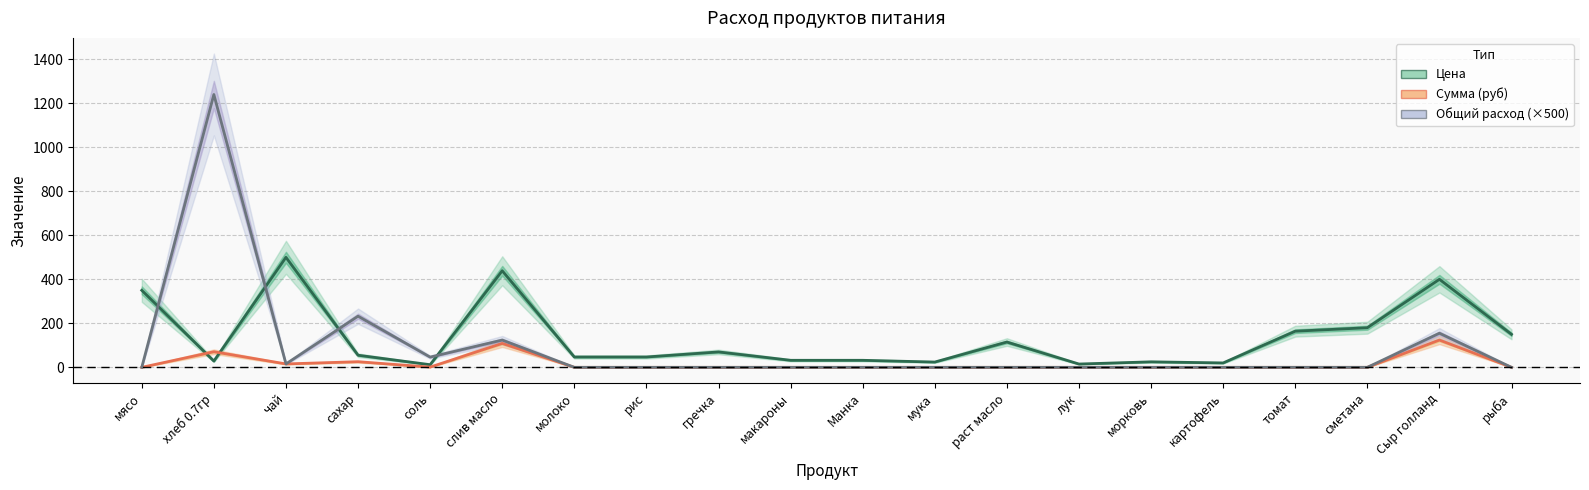

How many intersections are there between Общий расход (×500) and Цена?

4